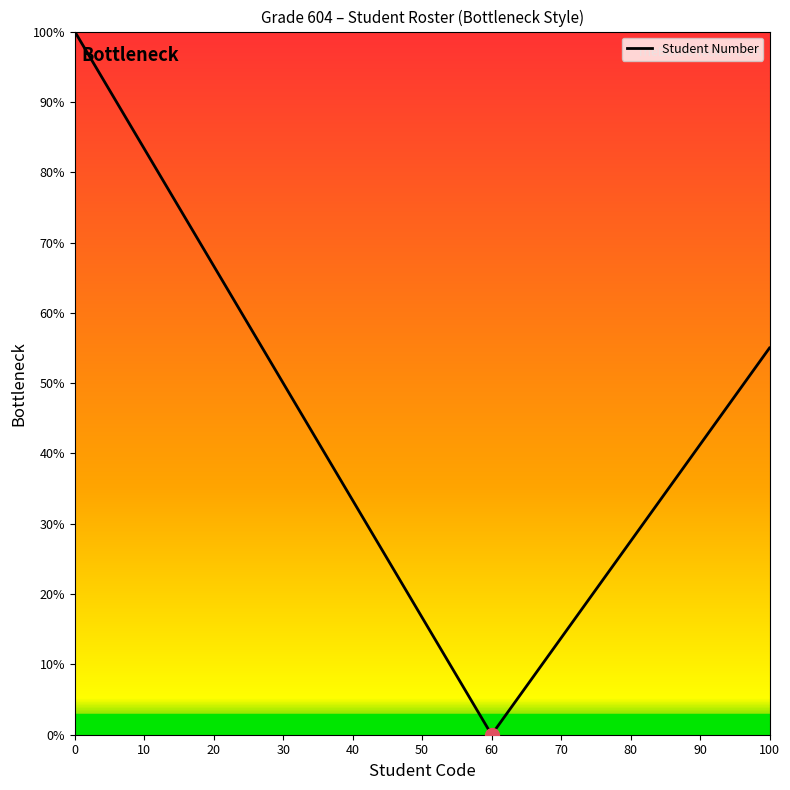

What is the maximum value shown in the chart?

100.0